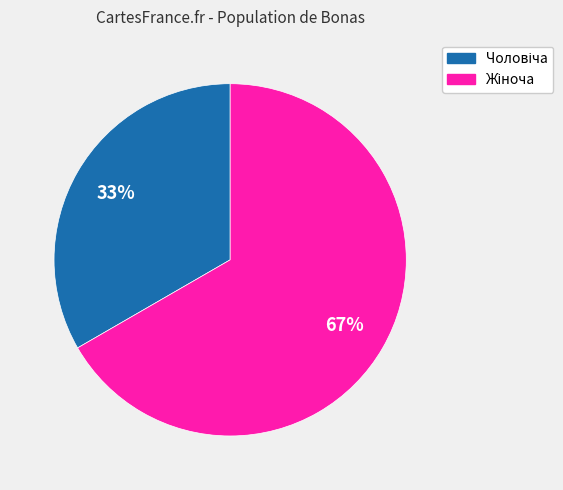

To the nearest percent, what is the average slice percentage?

50%